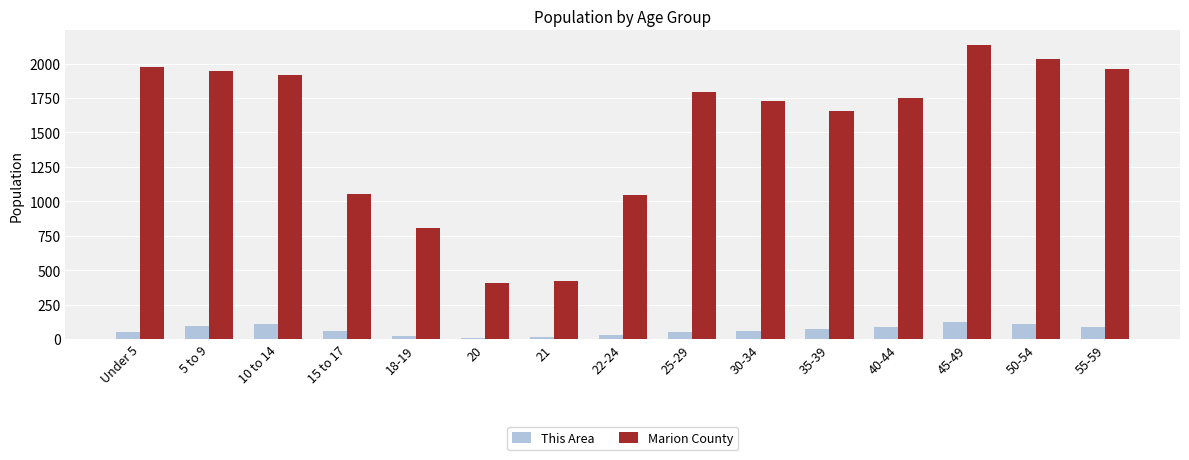

At how many categories does at least one series exceed 1640?

10